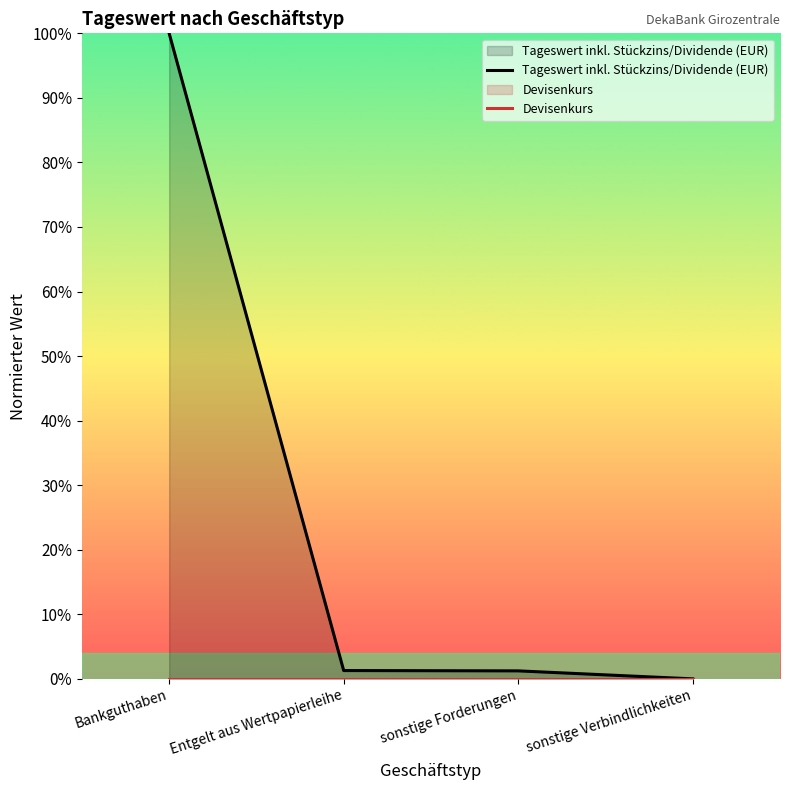

How many data points in Tageswert inkl. Stückzins/Dividende (EUR) are above 0?

3